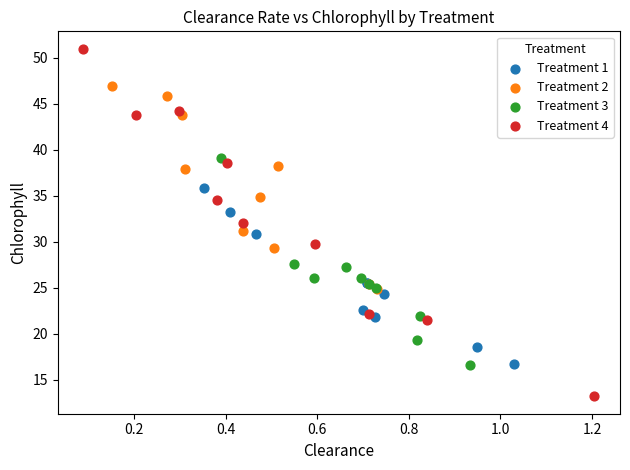

What are all the series names shown in the legend?

Treatment 1, Treatment 2, Treatment 3, Treatment 4